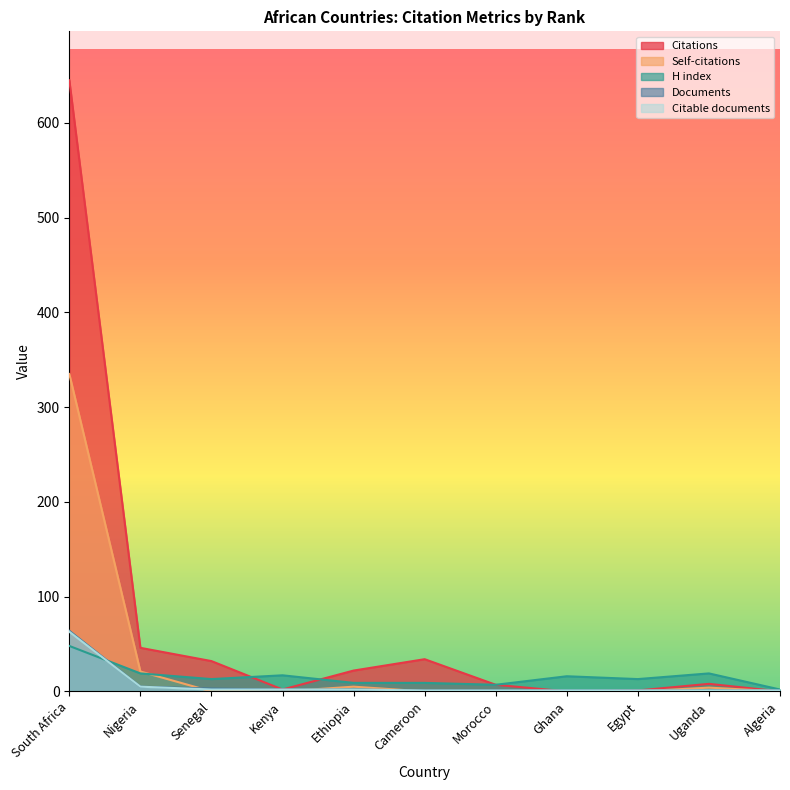

How many positive values does the Self-citations series have?

4